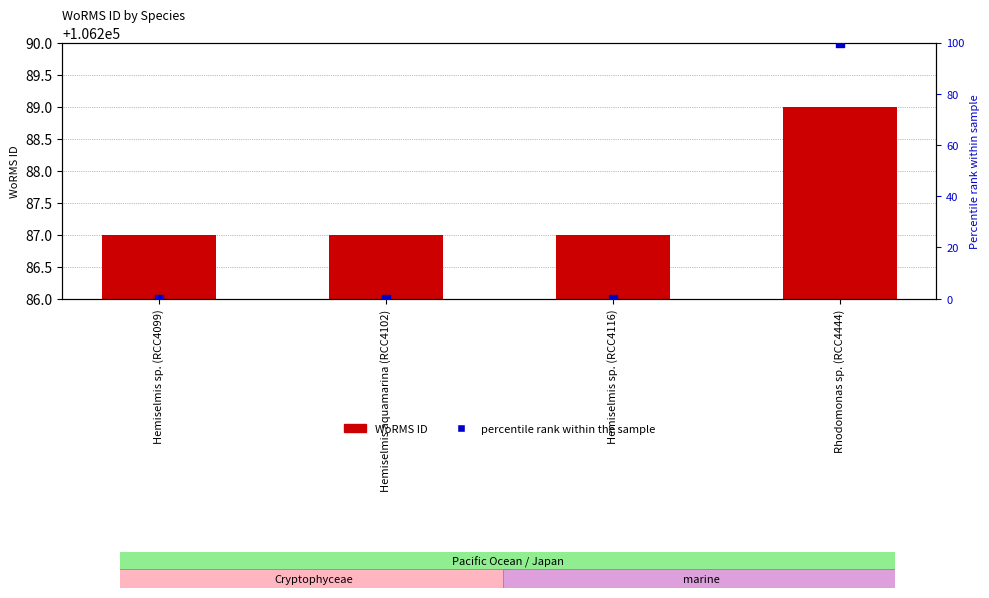

What is the total value across all series at Hemiselmis aquamarina (RCC4102)?

106287.0